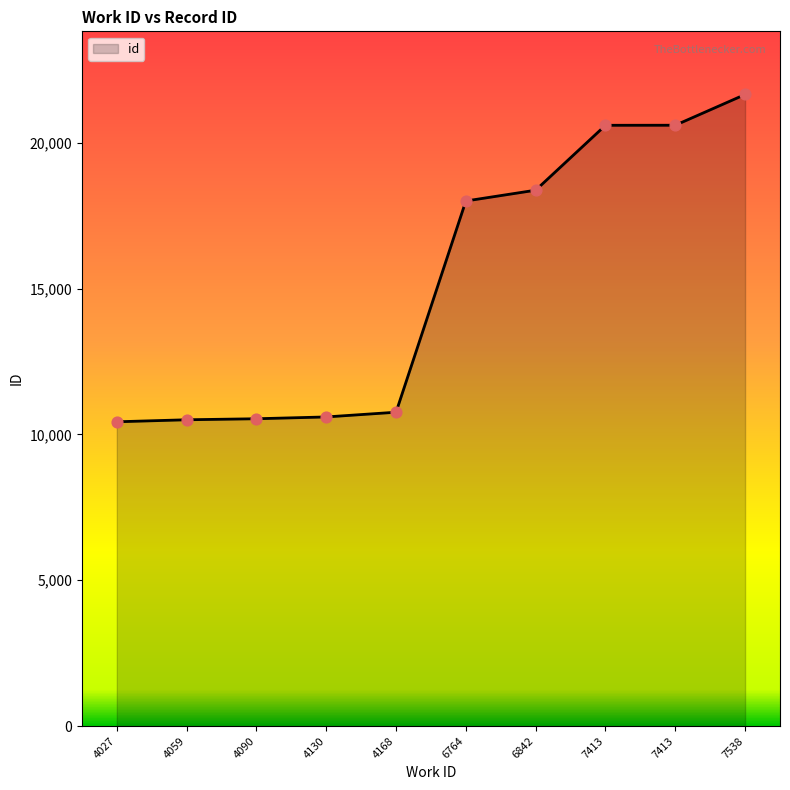

How many lines are shown in the chart?

1